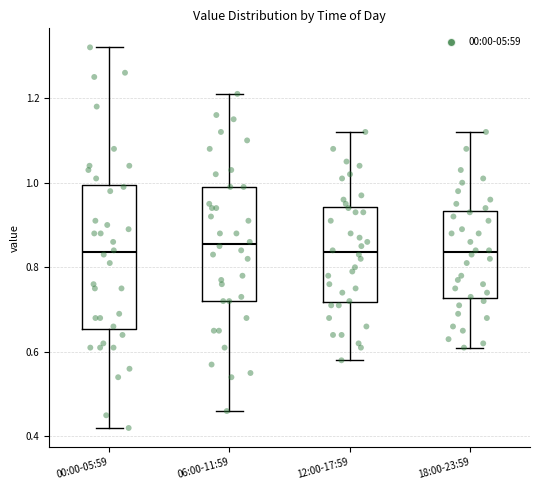

Reading left to right, read every box against the y-axis: the position of its median line, the range the box covers, and the ends of its whiskers. The values are not printed on the chart, so give them approximately, as read against the axis.

00:00-05:59: median 0.84, box 0.66 to 1.00, whiskers 0.42 to 1.32
06:00-11:59: median 0.86, box 0.72 to 1.00, whiskers 0.46 to 1.22
12:00-17:59: median 0.84, box 0.72 to 0.94, whiskers 0.58 to 1.12
18:00-23:59: median 0.84, box 0.72 to 0.94, whiskers 0.62 to 1.12